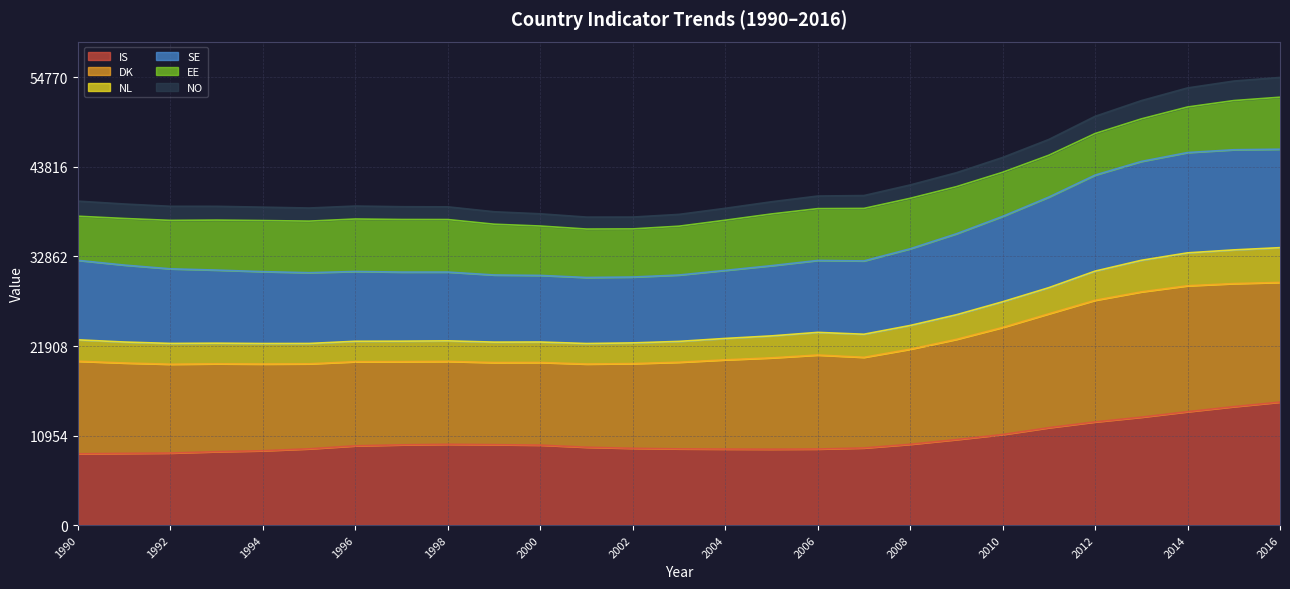

What is the sum of the IS values at 2005 and 2001?

18803